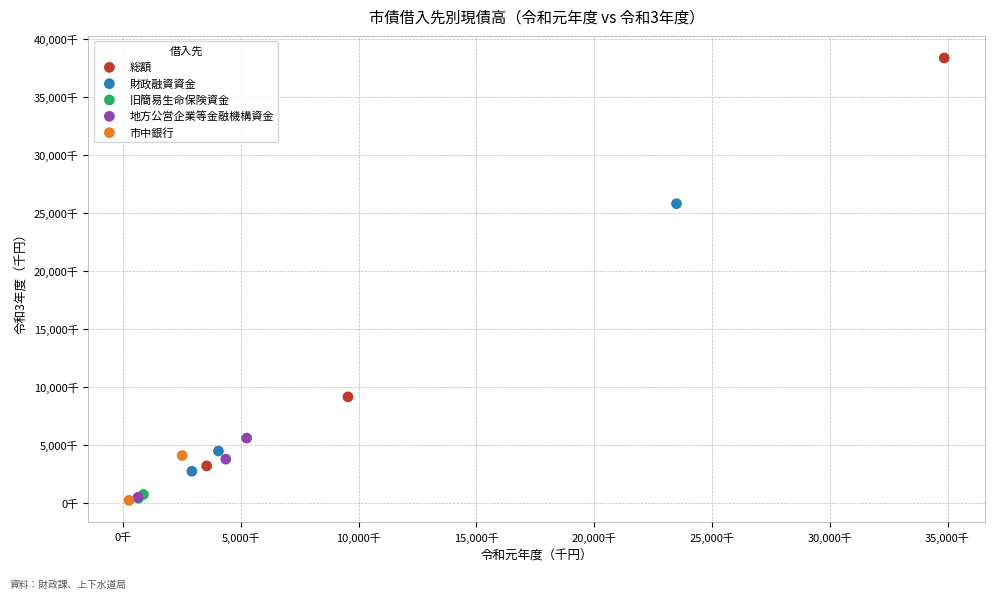

What are all the series names shown in the legend?

総額, 財政融資資金, 旧簡易生命保険資金, 地方公営企業等金融機構資金, 市中銀行